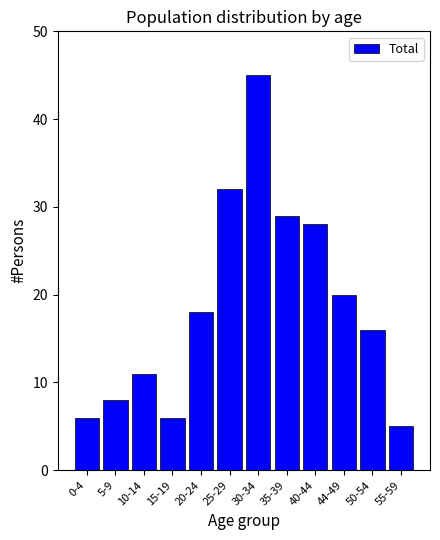

Reading left to right, transcribe all the data shown in this chart.

0-4=6	5-9=8	10-14=11	15-19=6	20-24=18	25-29=32	30-34=45	35-39=29	40-44=28	44-49=20	50-54=16	55-59=5